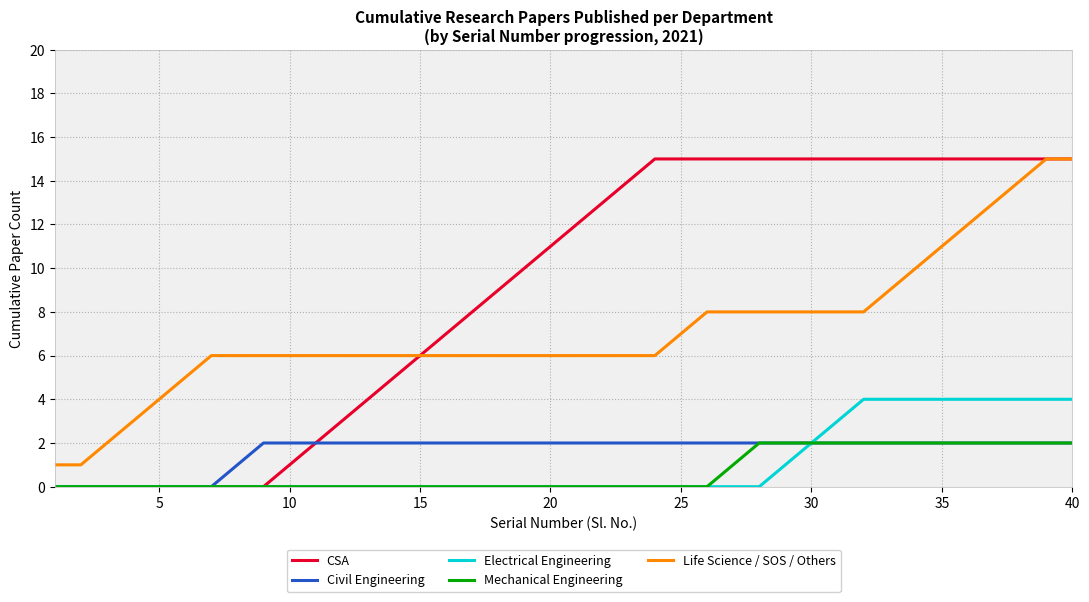

Which series has the largest range (max minus min)?

CSA